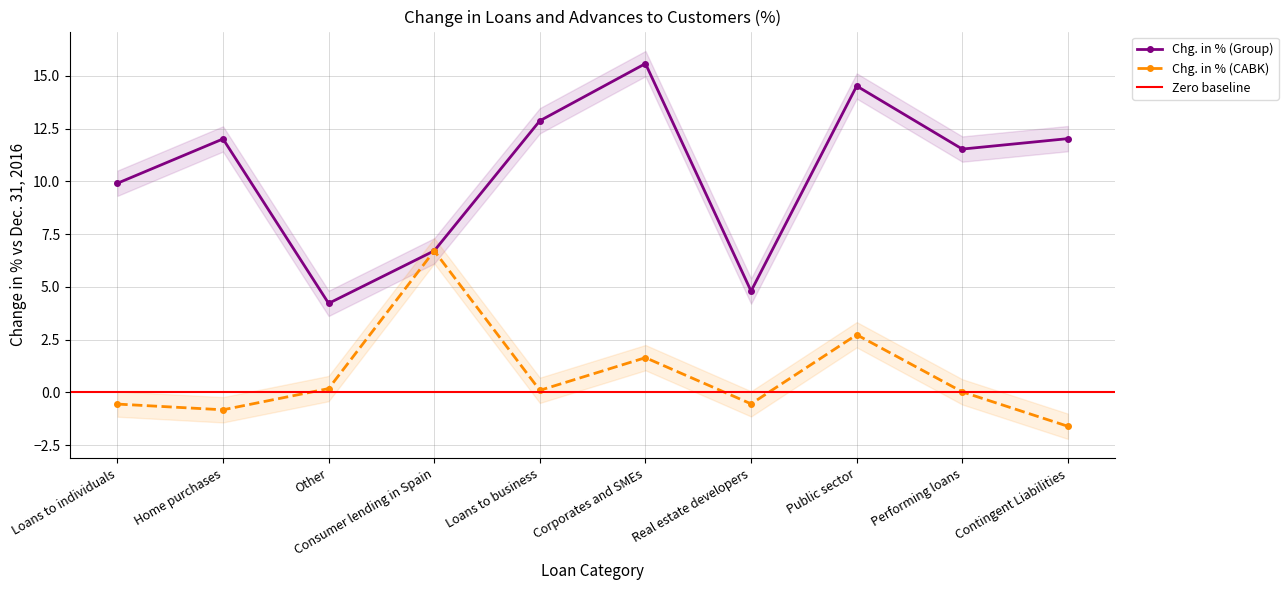

What is the label of the 7th point from the right?

Consumer lending in Spain